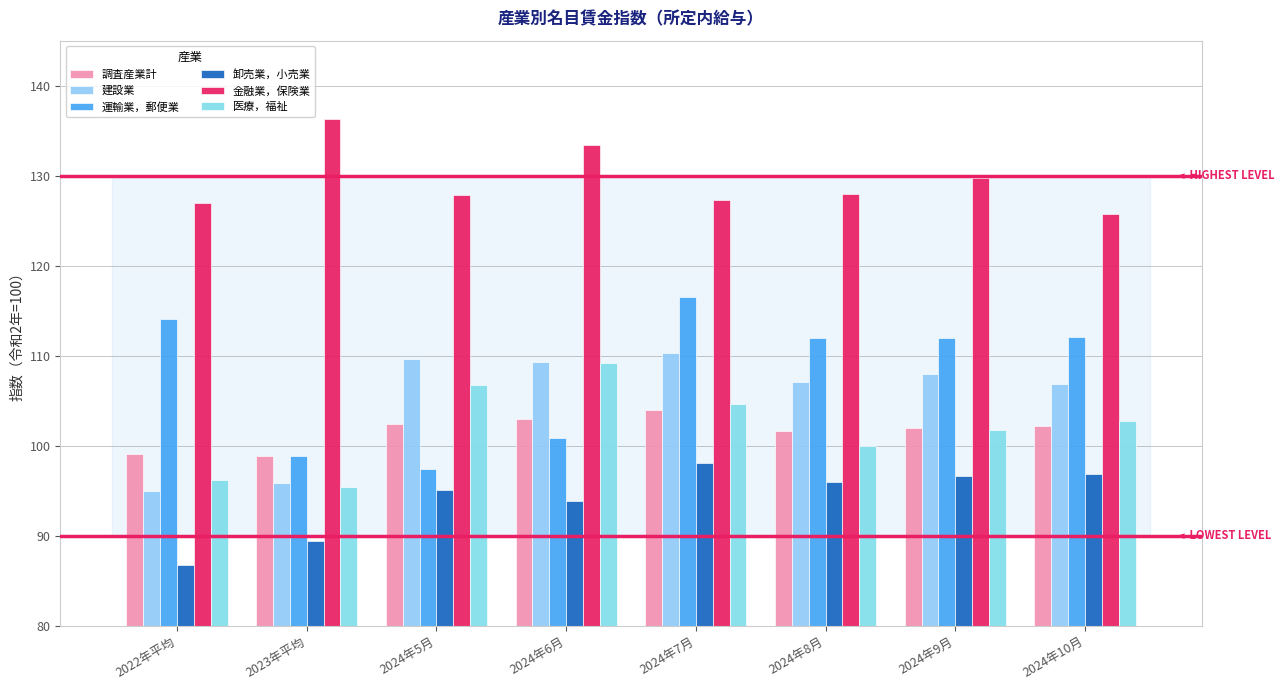

How many groups of bars are there?

8